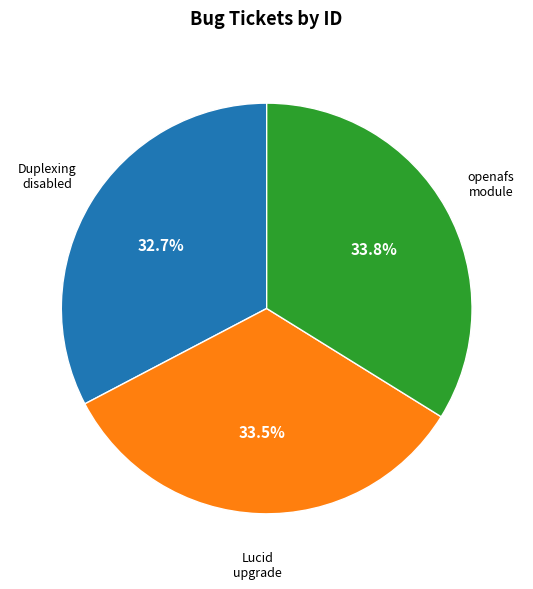

Is there a majority slice in this chart?

No